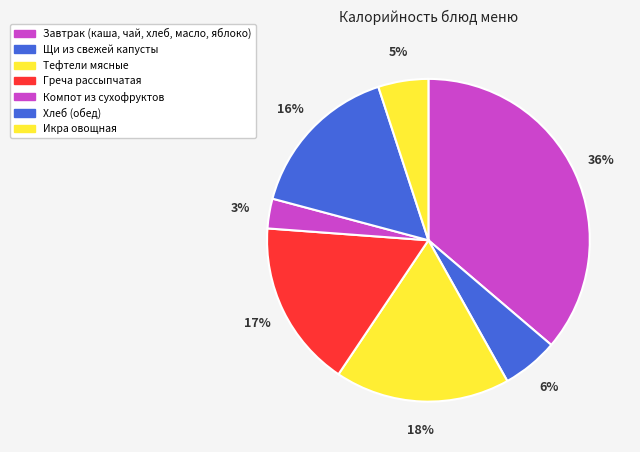

Count the number of slices in the pie.

7